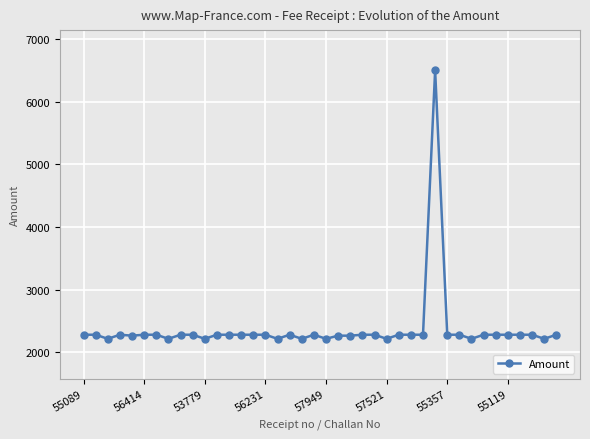

What is the greatest value displayed?

6500